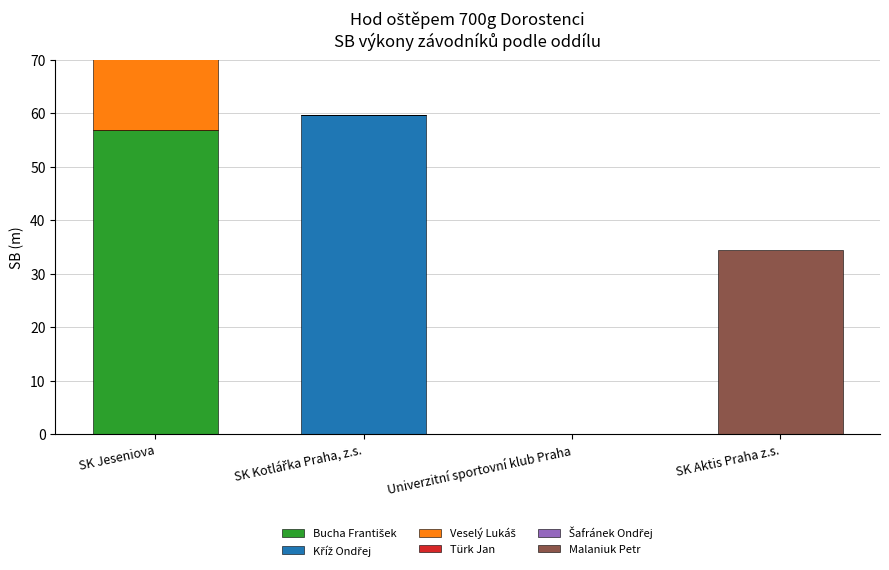

List the series in order of their peak value, lowest first.

Malaniuk Petr, Šafránek Ondřej, Türk Jan, Veselý Lukáš, Bucha František, Kříž Ondřej